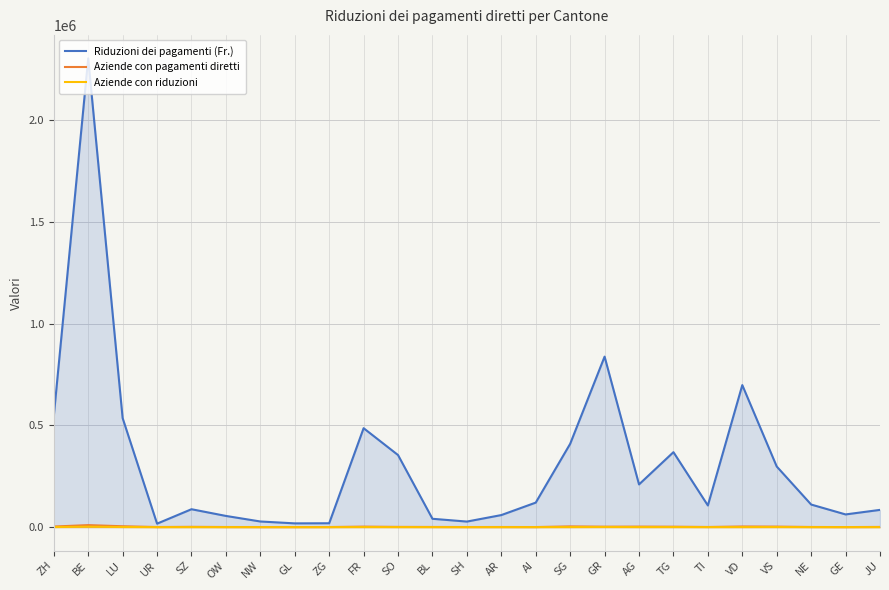

What is the highest value of the Aziende con pagamenti diretti series?

9892